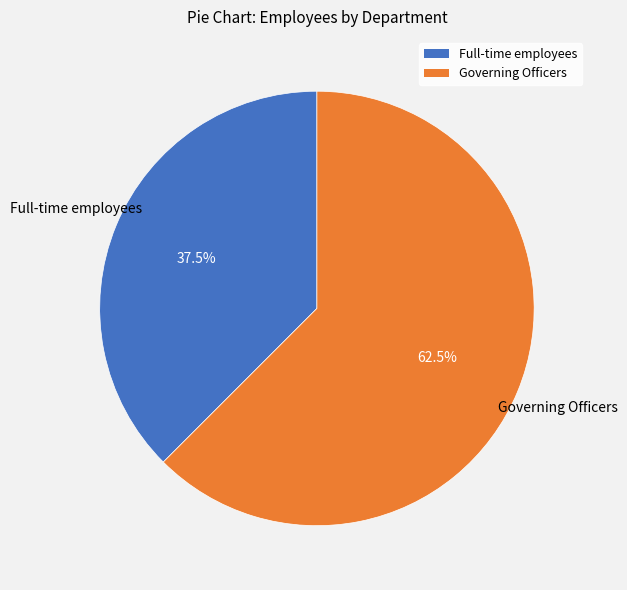

To the nearest percent, what is the difference between the Governing Officers and Full-time employees slice percentages?

25%